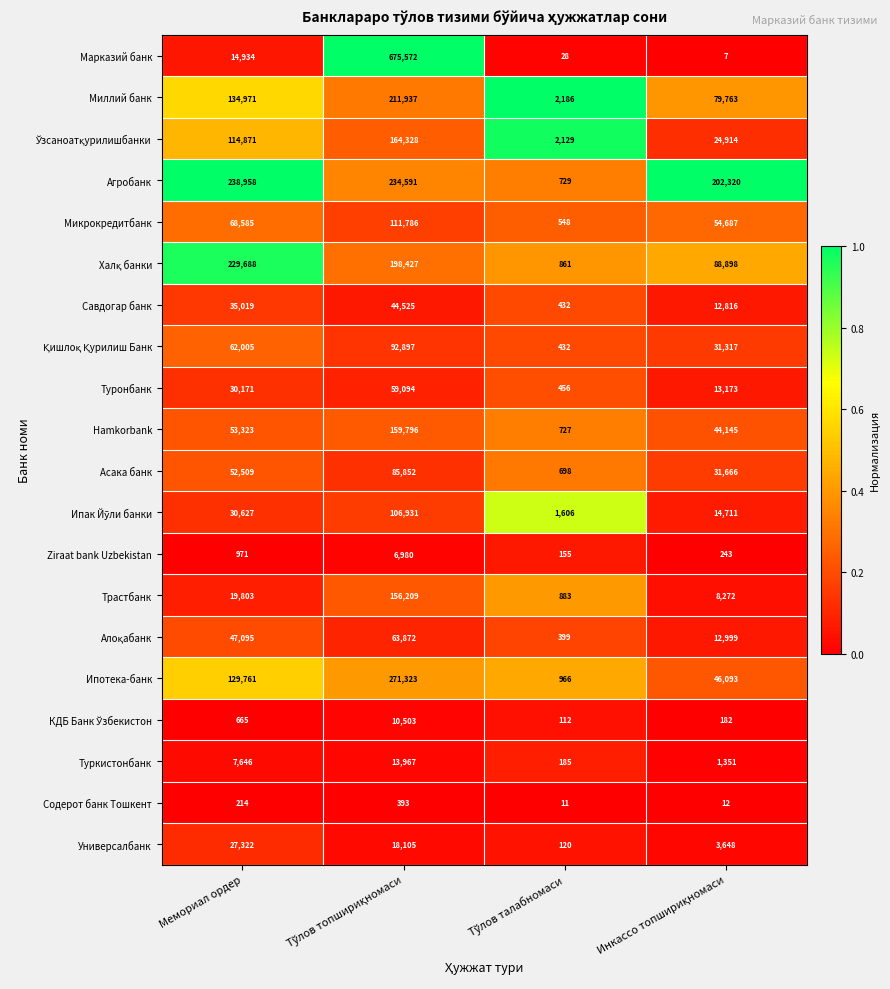

How many categories are shown in the chart?

4